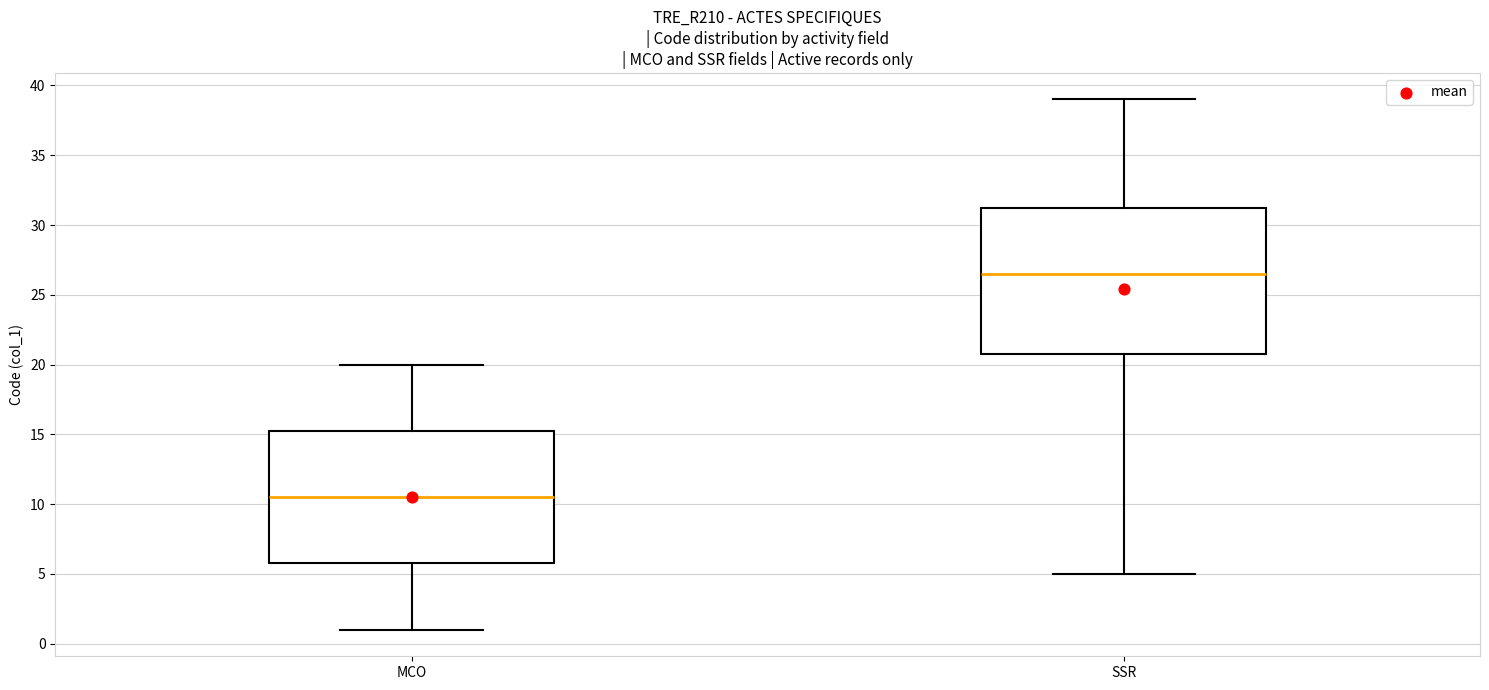

Comparing the boxes themselves (not the whiskers), which one is the tallest?

SSR